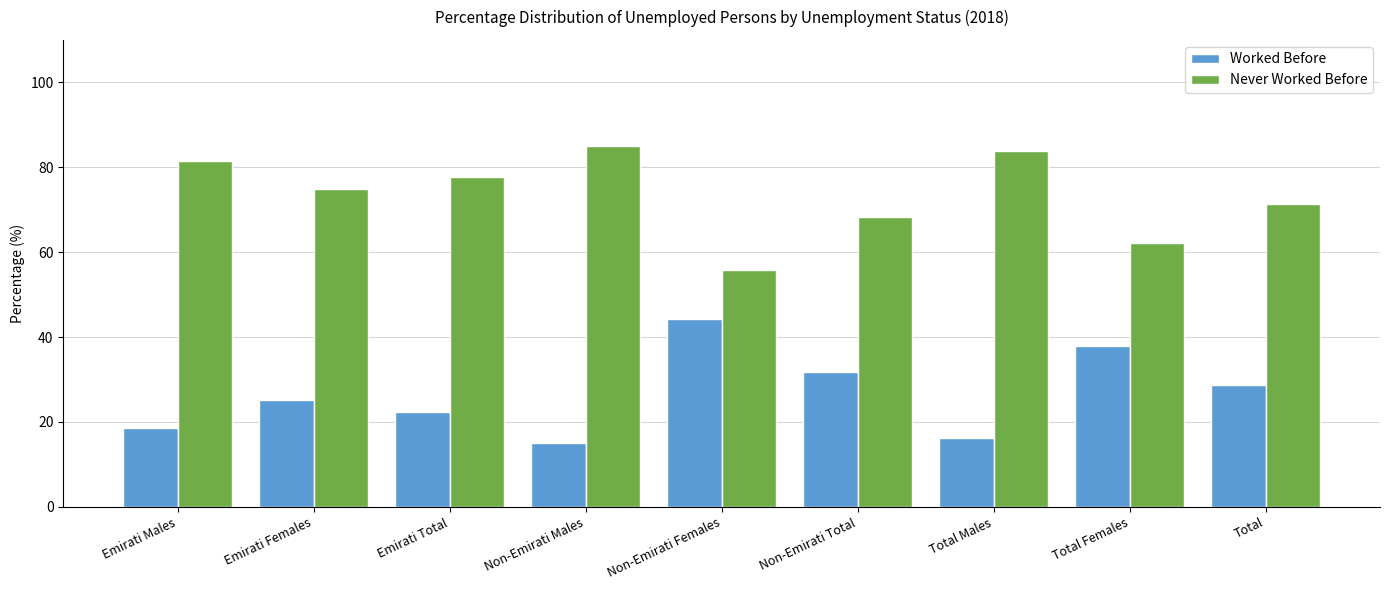

What is the minimum value for Worked Before?

15.0